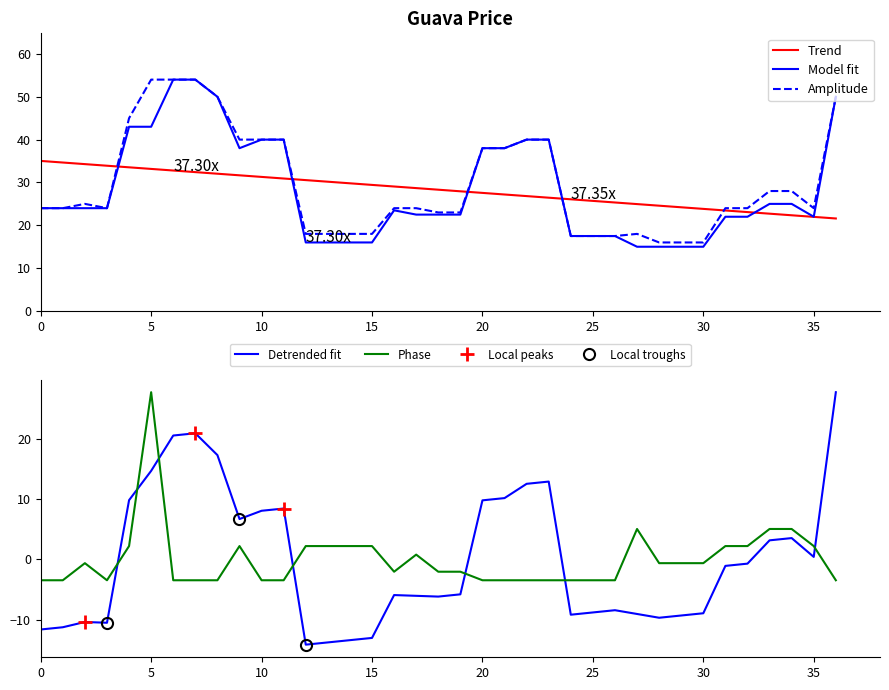

Reading left to right, what are all the values shown in this chart?

Low Price: 24.0	24.0	24.0	24.0	43.0	43.0	54.0	54.0	50.0	38.0	40.0	40.0	16.0	16.0	16.0	16.0	23.5	22.5	22.5	22.5	38.0	38.0	40.0	40.0	17.5	17.5	17.5	15.0	15.0	15.0	15.0	22.0	22.0	25.0	25.0	22.0	50.0
High Price: 24.0	24.0	25.0	24.0	45.0	54.0	54.0	54.0	50.0	40.0	40.0	40.0	18.0	18.0	18.0	18.0	24.0	24.0	23.0	23.0	38.0	38.0	40.0	40.0	17.5	17.5	17.5	18.0	16.0	16.0	16.0	24.0	24.0	28.0	28.0	24.0	50.0